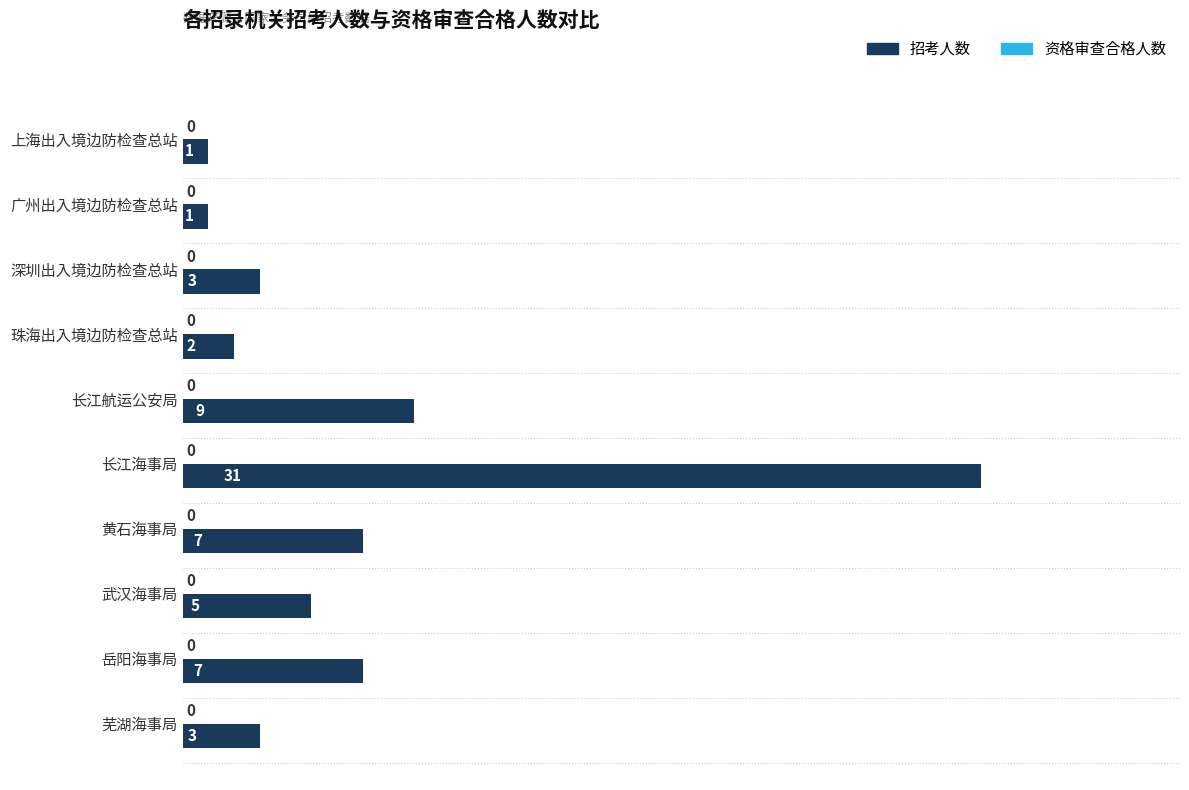

Count the number of data series in this chart.

1